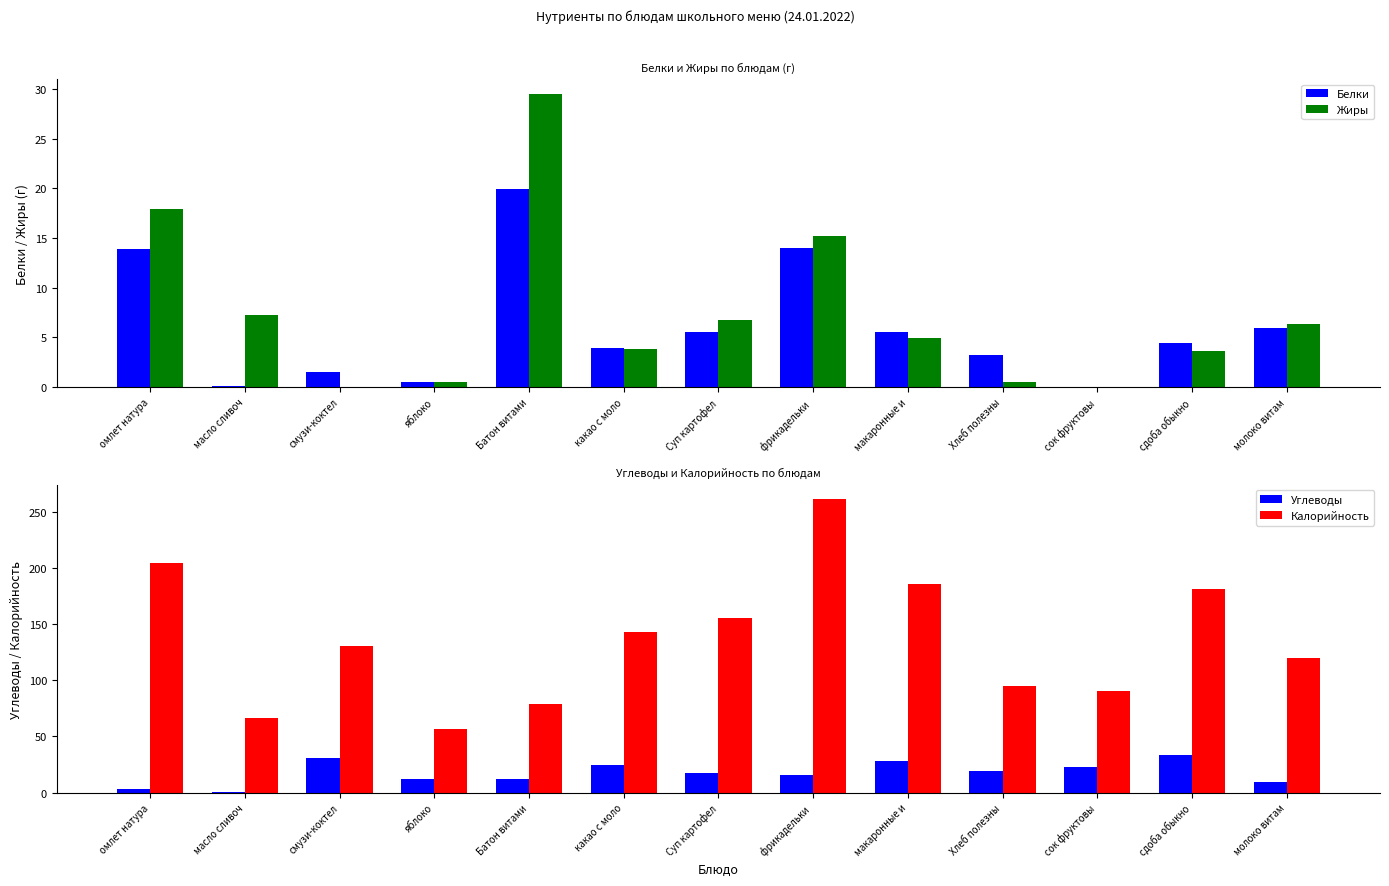

What is the highest value of the Углеводы series?

33.0